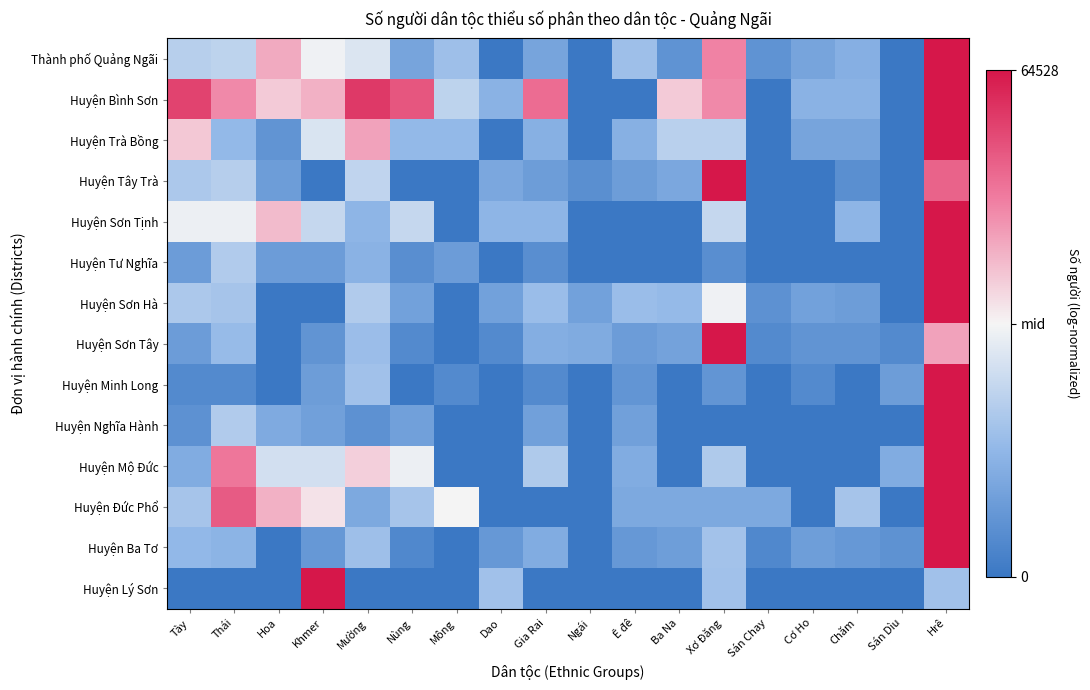

Which label corresponds to the smallest value in the chart?

Dao